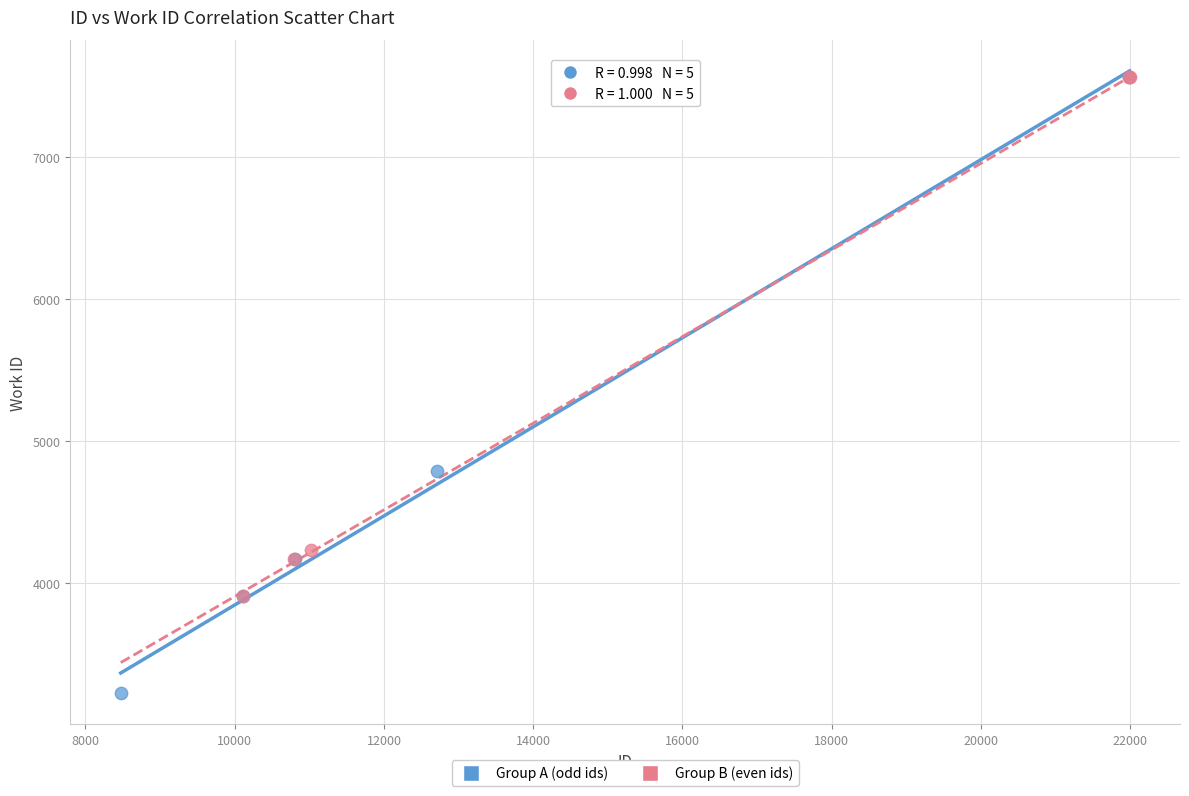

Which series reaches the minimum Y coordinate?

Group A (odd ids)